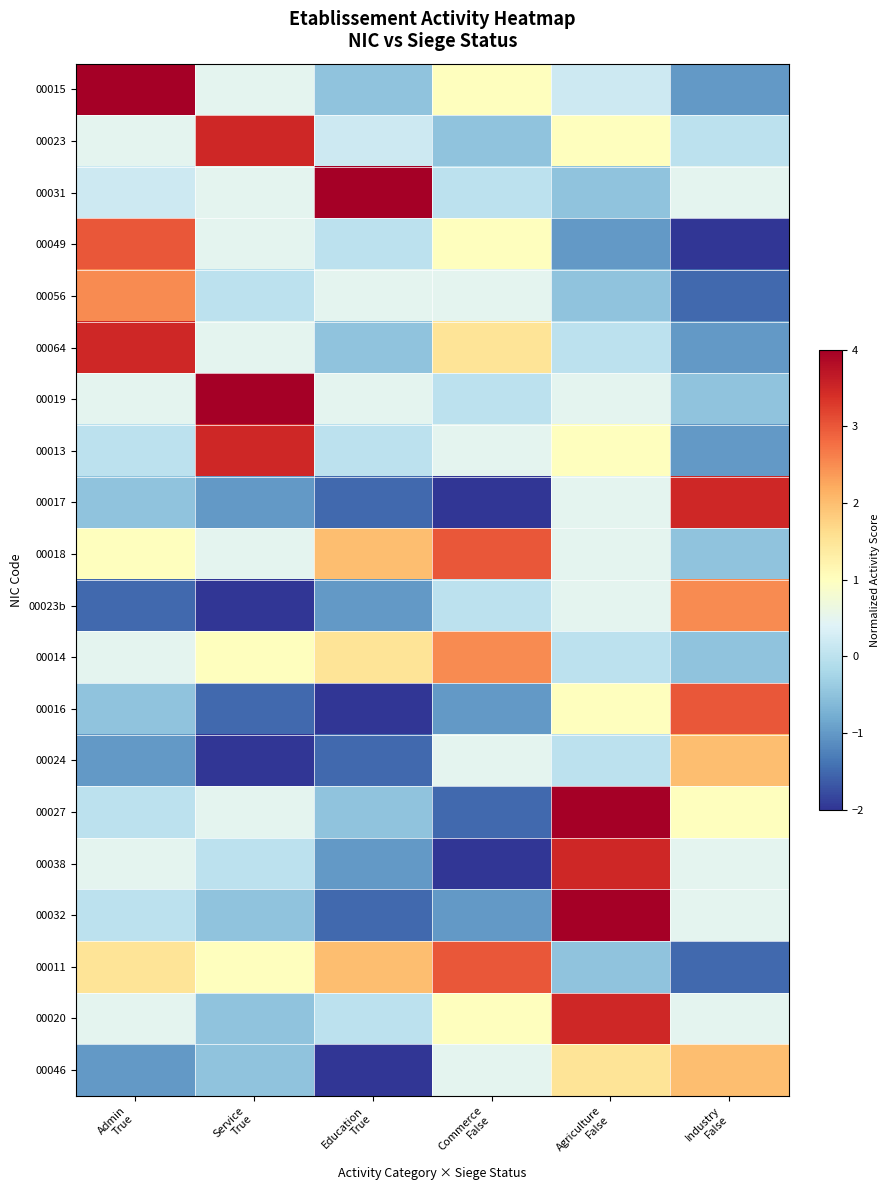

At which category does the chart reach its peak across all series?

Admin
True